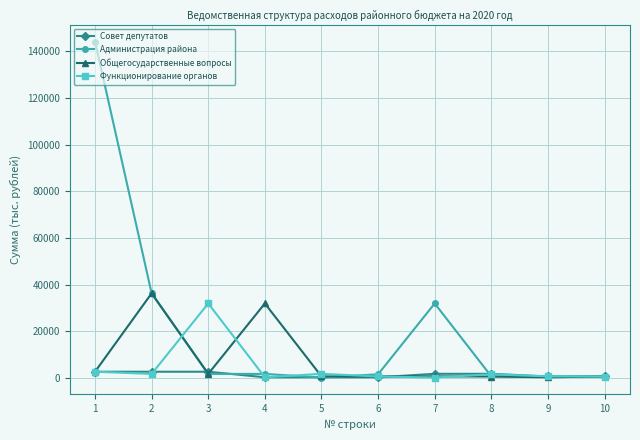

How many categories are shown in the chart?

10